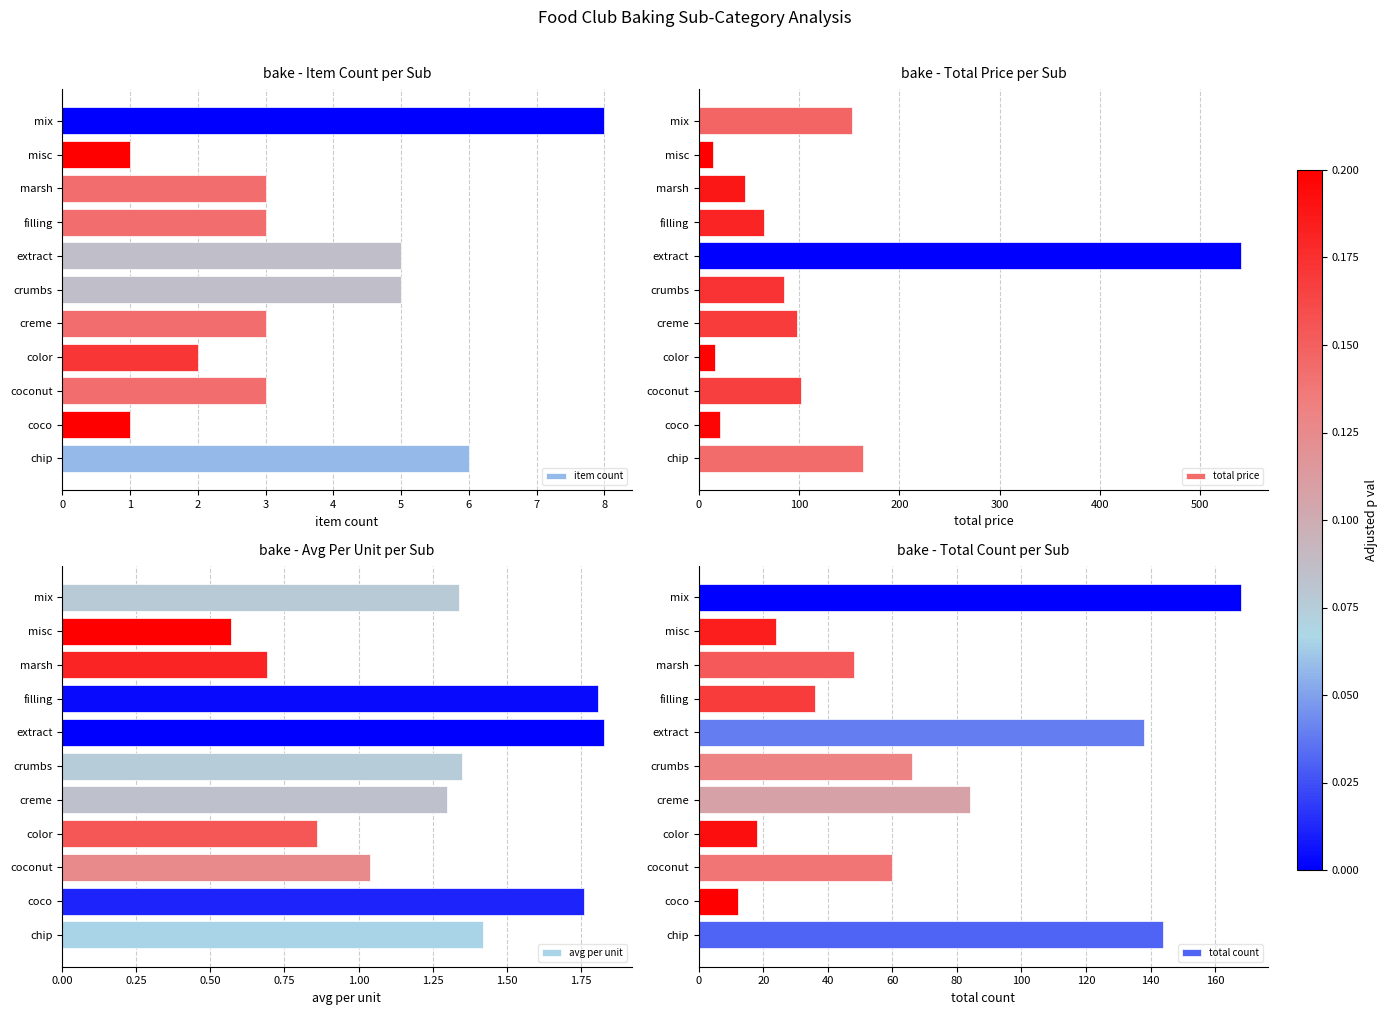

Which category has the highest value in the item count series?

mix